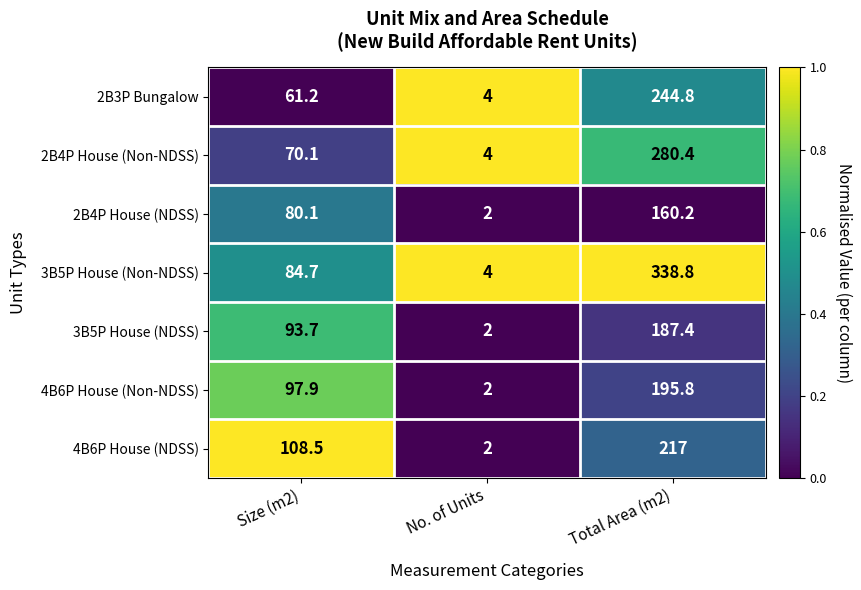

Reading left to right, transcribe all the data shown in this chart.

2B3P Bungalow: Size (m2)=61.2	No. of Units=4.0	Total Area (m2)=244.8
2B4P House (Non-NDSS): Size (m2)=70.1	No. of Units=4.0	Total Area (m2)=280.4
2B4P House (NDSS): Size (m2)=80.1	No. of Units=2.0	Total Area (m2)=160.2
3B5P House (Non-NDSS): Size (m2)=84.7	No. of Units=4.0	Total Area (m2)=338.8
3B5P House (NDSS): Size (m2)=93.7	No. of Units=2.0	Total Area (m2)=187.4
4B6P House (Non-NDSS): Size (m2)=97.9	No. of Units=2.0	Total Area (m2)=195.8
4B6P House (NDSS): Size (m2)=108.5	No. of Units=2.0	Total Area (m2)=217.0